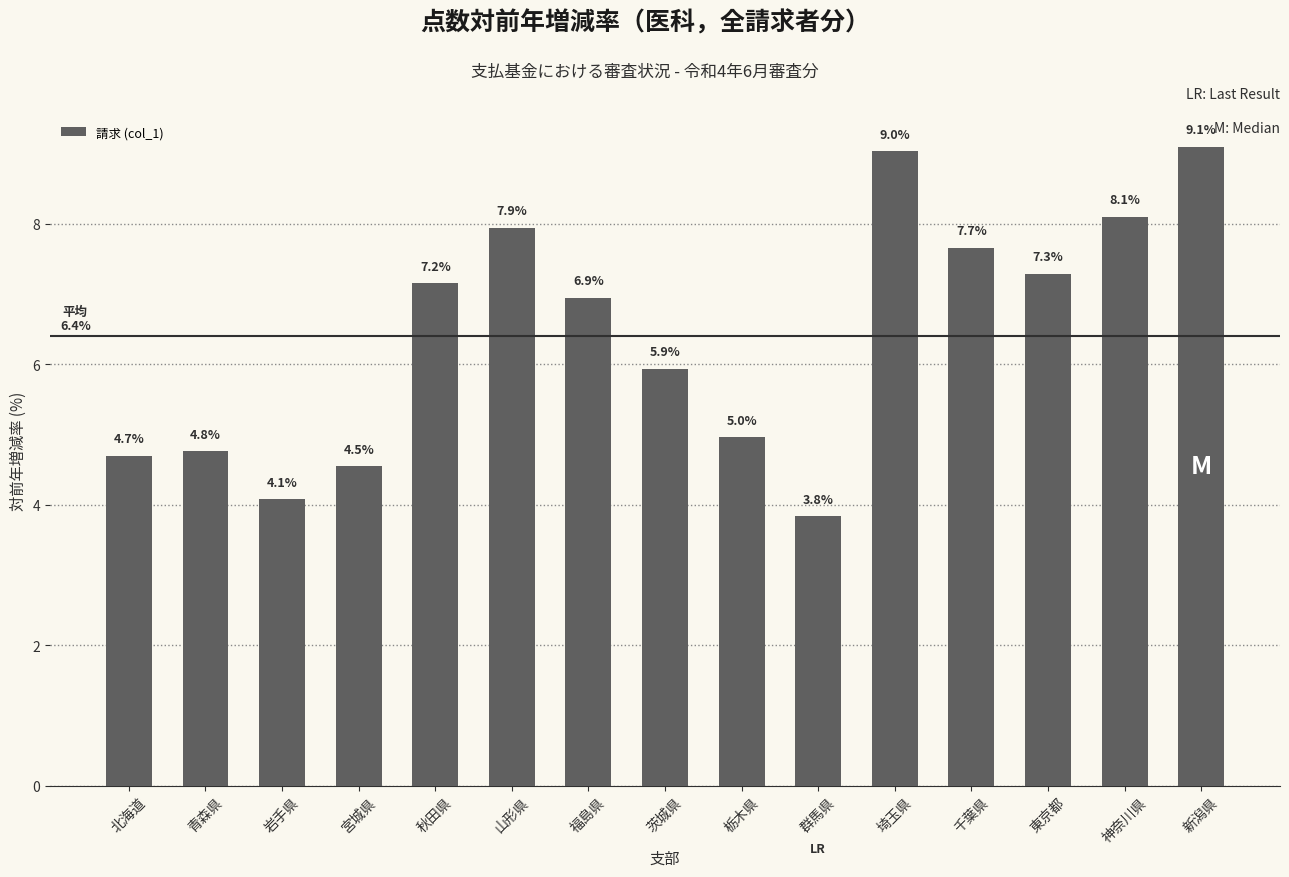

What is the label of the 12th bar from the right?

宮城県